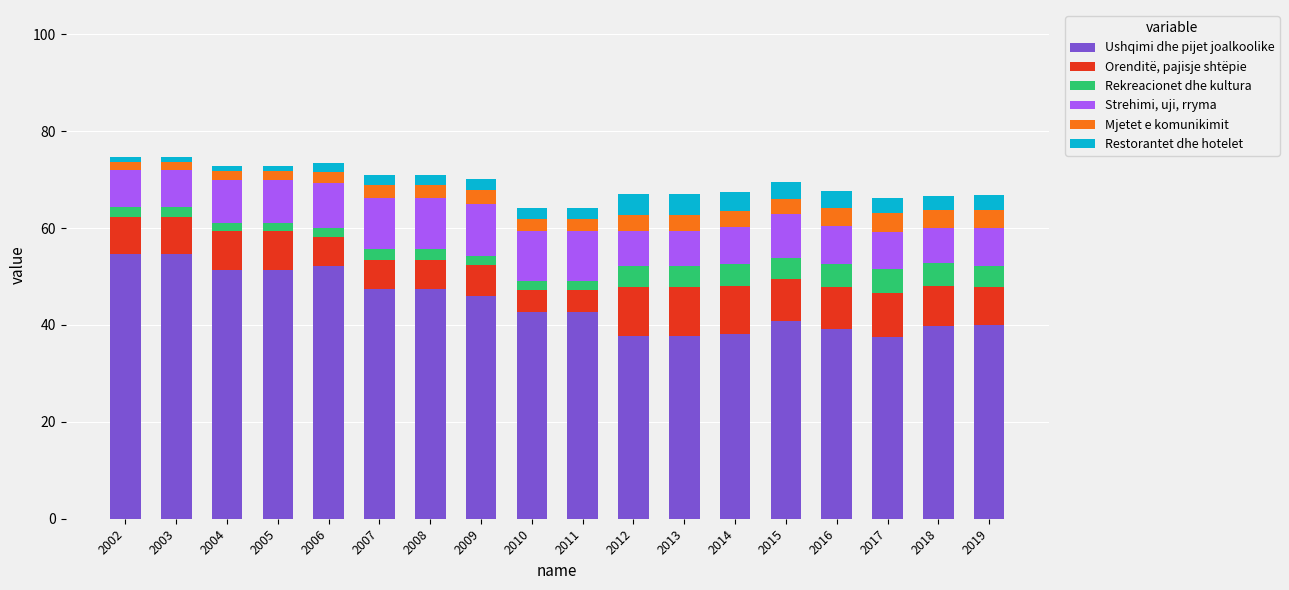

The Ushqimi dhe pijet joalkoolike series shows 46.0 at 2009. True or false?

True